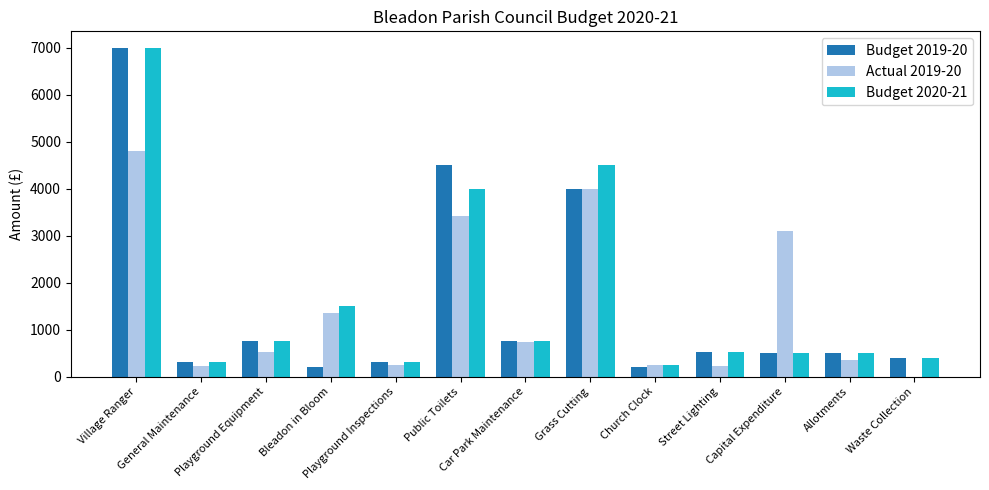

Which series has the largest range (max minus min)?

Budget 2019-20